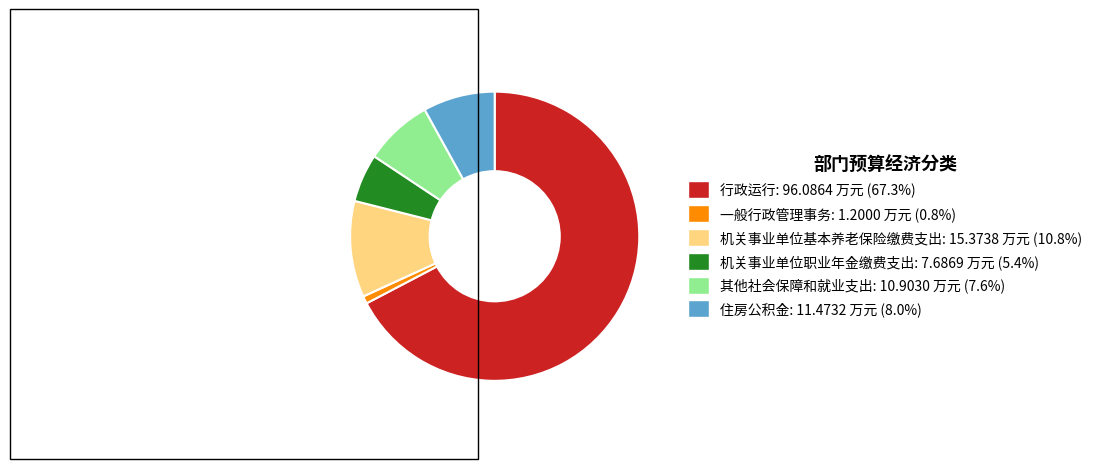

Do 机关事业单位基本养老保险缴费支出 and 一般行政管理事务 together represent more than half of the pie?

No